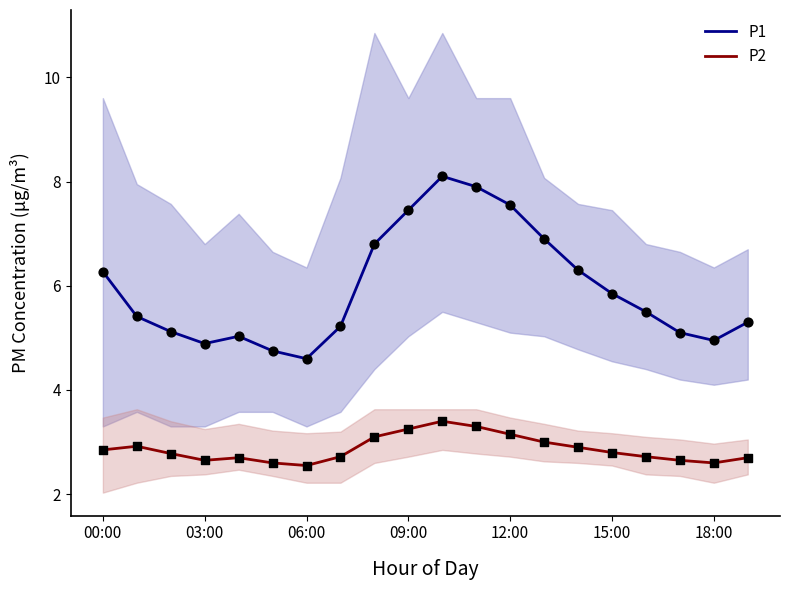

Which series contains the highest Y value?

P1